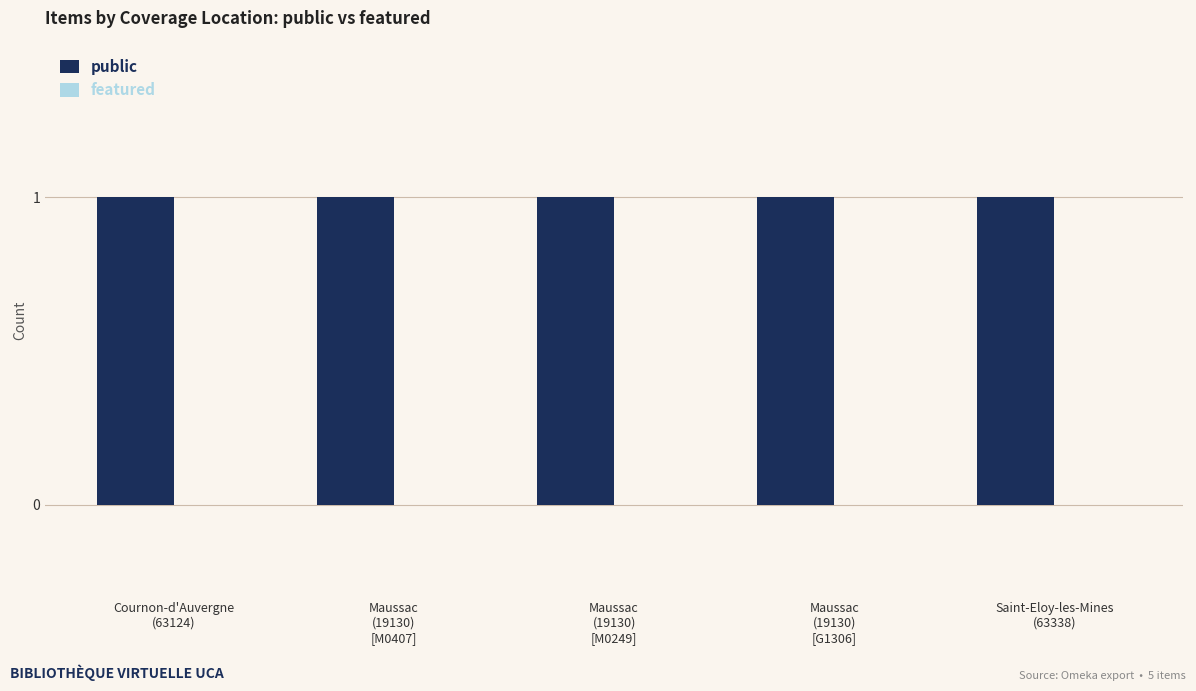

What position from the right is Maussac
(19130)
[M0249]?

3